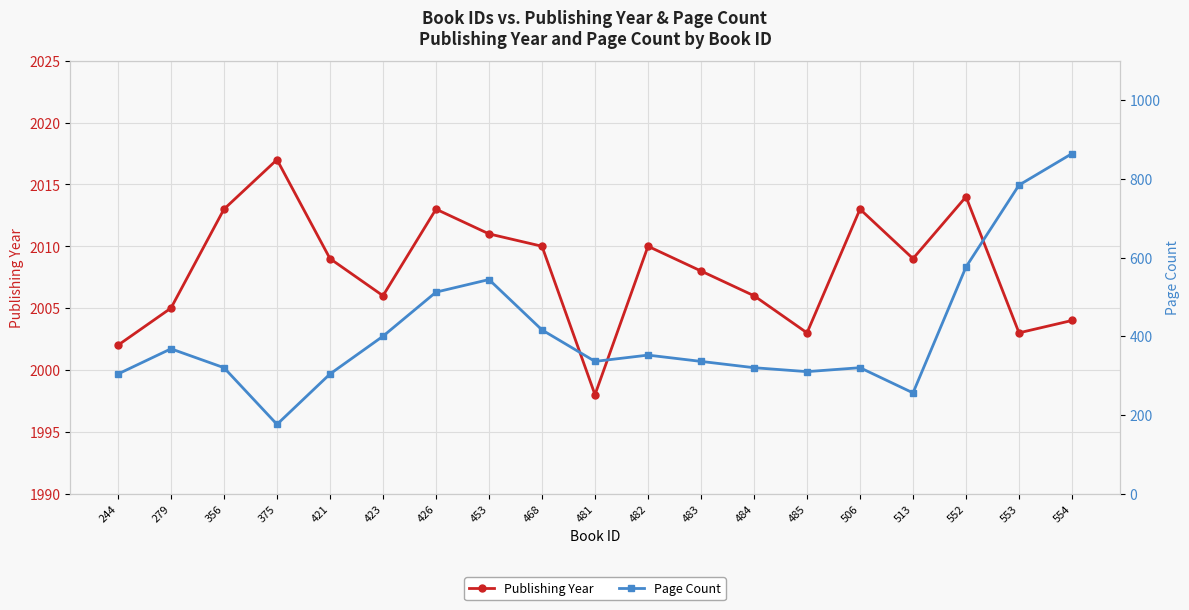

What is the difference between the second highest and second lowest values in the Page Count series?

528